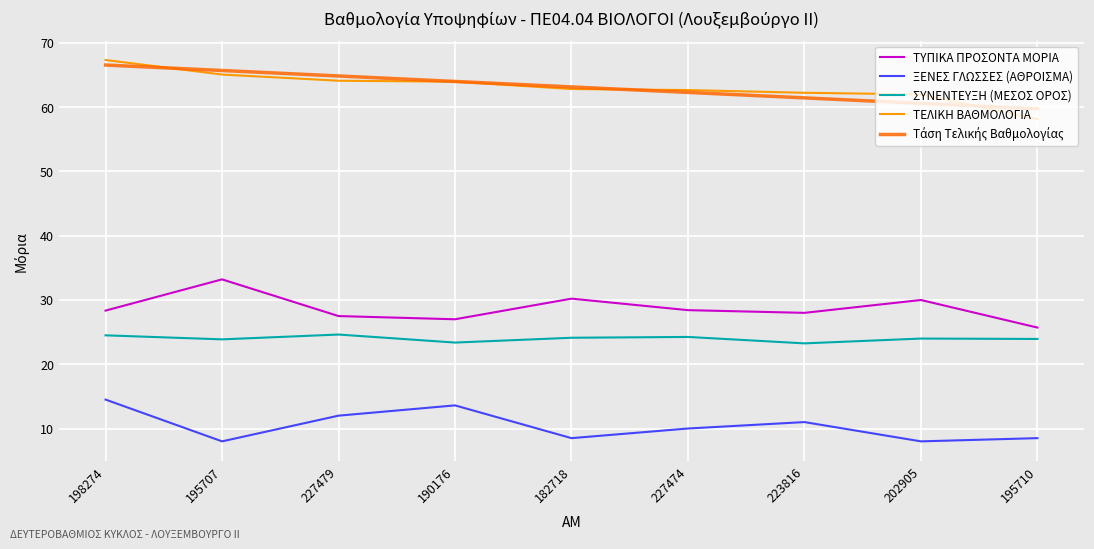

True or false: ΣΥΝΕΝΤΕΥΞΗ (ΜΕΣΟΣ ΟΡΟΣ) and ΤΕΛΙΚΗ ΒΑΘΜΟΛΟΓΙΑ cross at least once.

False